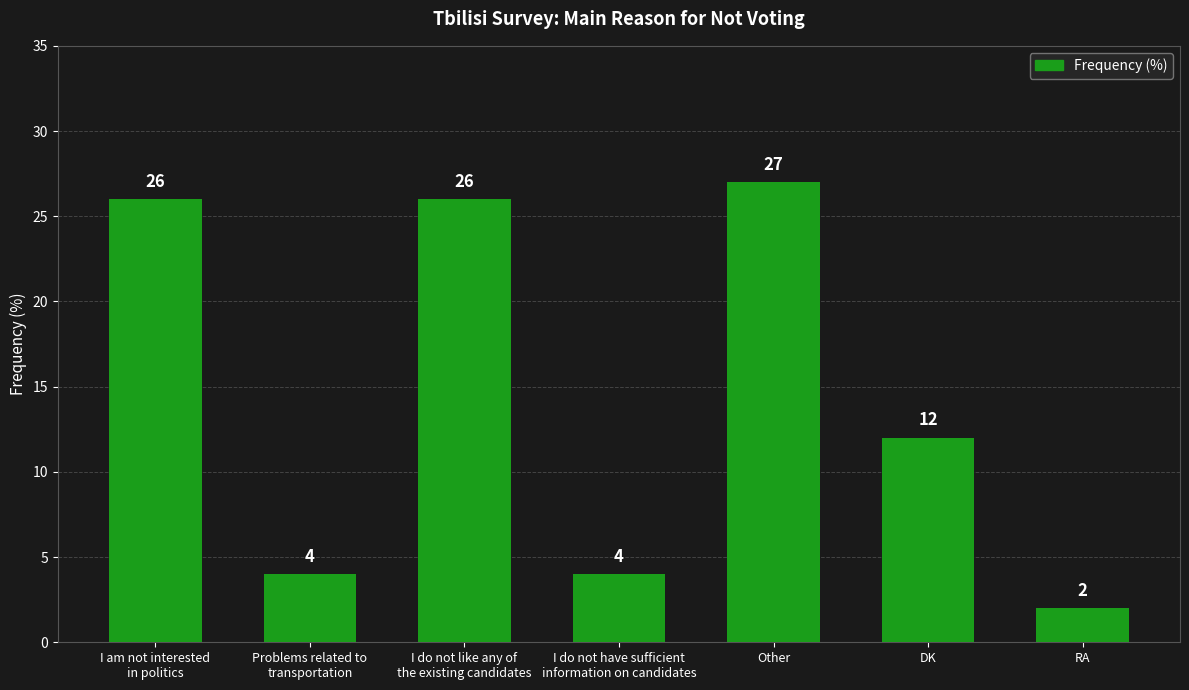

What is the average value?

14